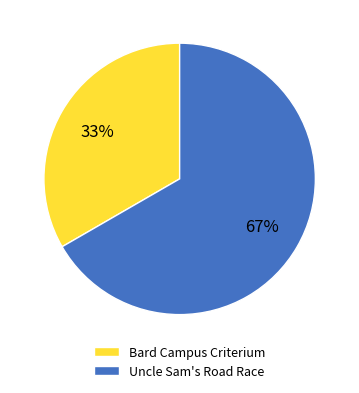

To the nearest percent, what is the average slice percentage?

50%